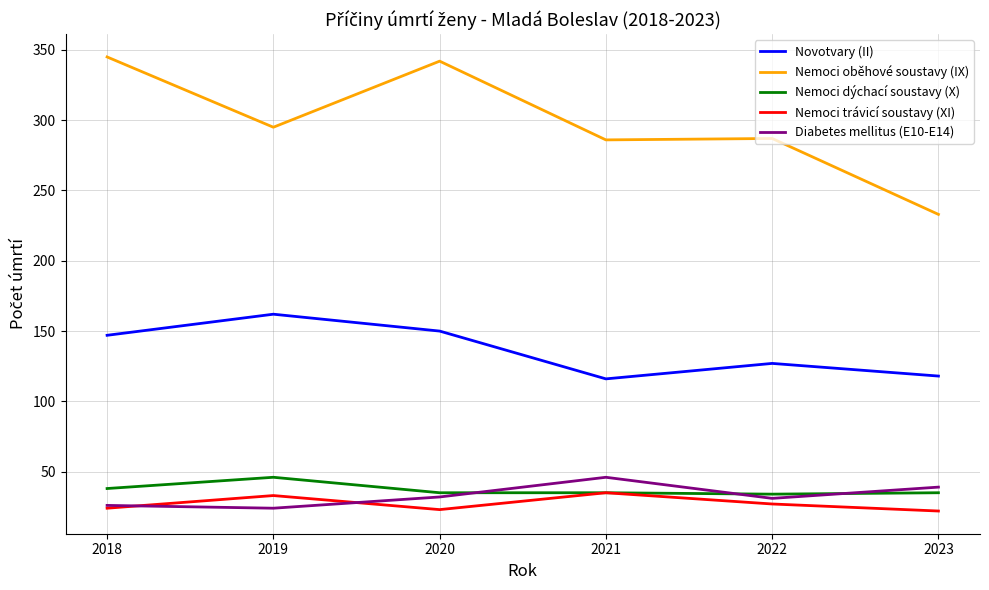

What is the lowest value of the Nemoci trávicí soustavy (XI) series?

22